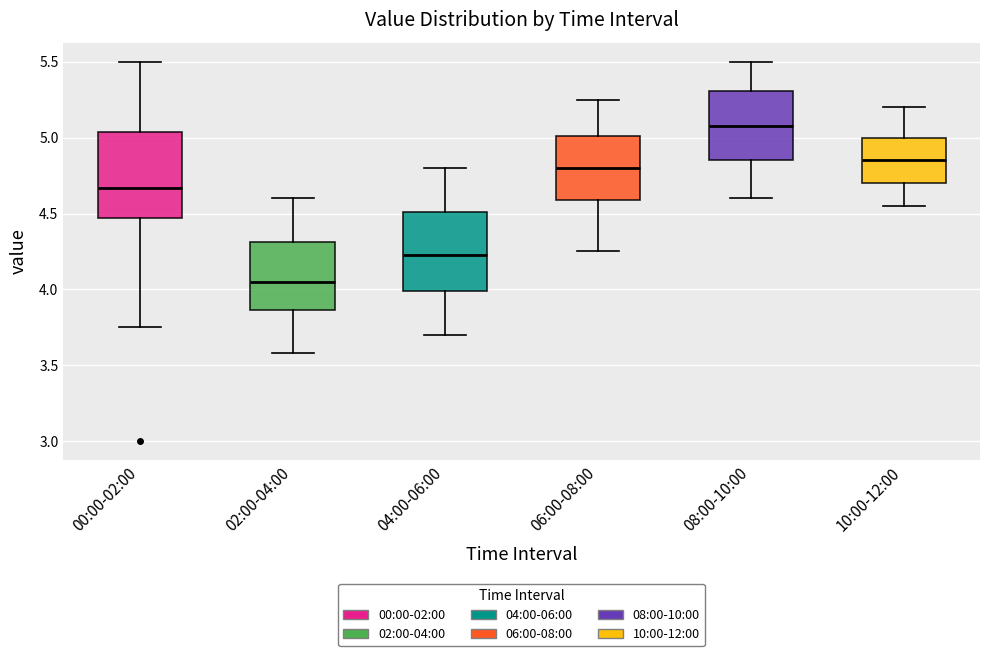

Reading left to right, transcribe this box plot: for each box, give where its median line is, the range the box spans, and where its two whiskers end, as read against the y-axis. The values are not printed on the chart, so give them approximately, as read against the axis.

00:00-02:00: median 4.65, box 4.45 to 5.05, whiskers 3.75 to 5.50
02:00-04:00: median 4.05, box 3.85 to 4.30, whiskers 3.60 to 4.60
04:00-06:00: median 4.25, box 4.00 to 4.50, whiskers 3.70 to 4.80
06:00-08:00: median 4.80, box 4.60 to 5.00, whiskers 4.25 to 5.25
08:00-10:00: median 5.10, box 4.85 to 5.30, whiskers 4.60 to 5.50
10:00-12:00: median 4.85, box 4.70 to 5.00, whiskers 4.55 to 5.20